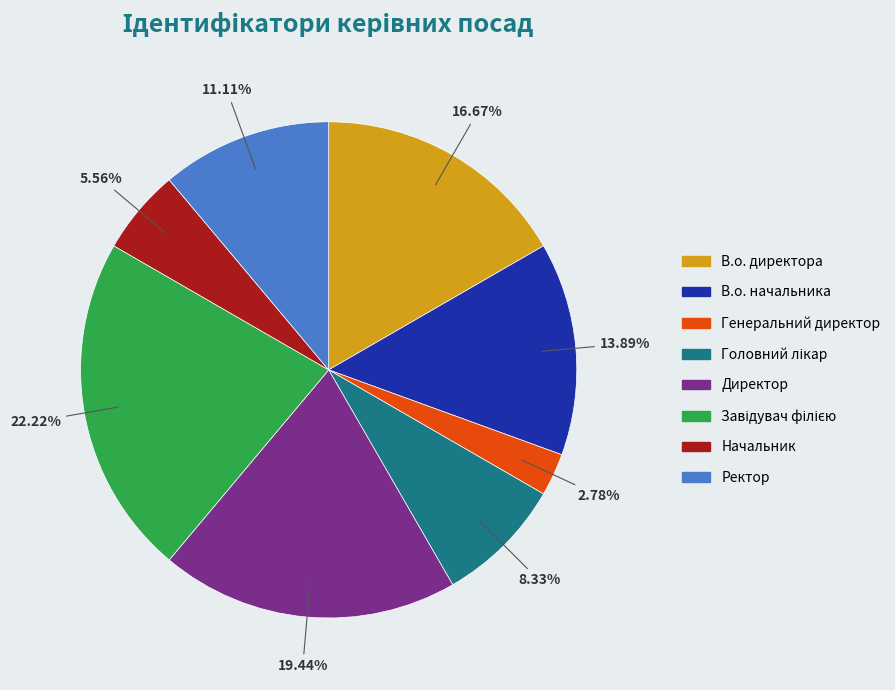

How many segments does this pie chart have?

8